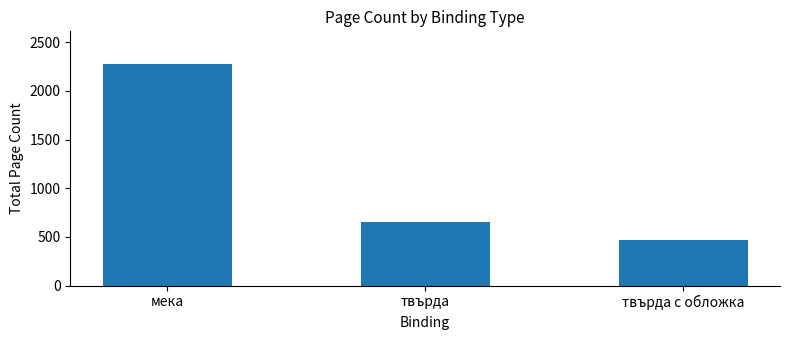

Which category has the highest value across all series?

мека